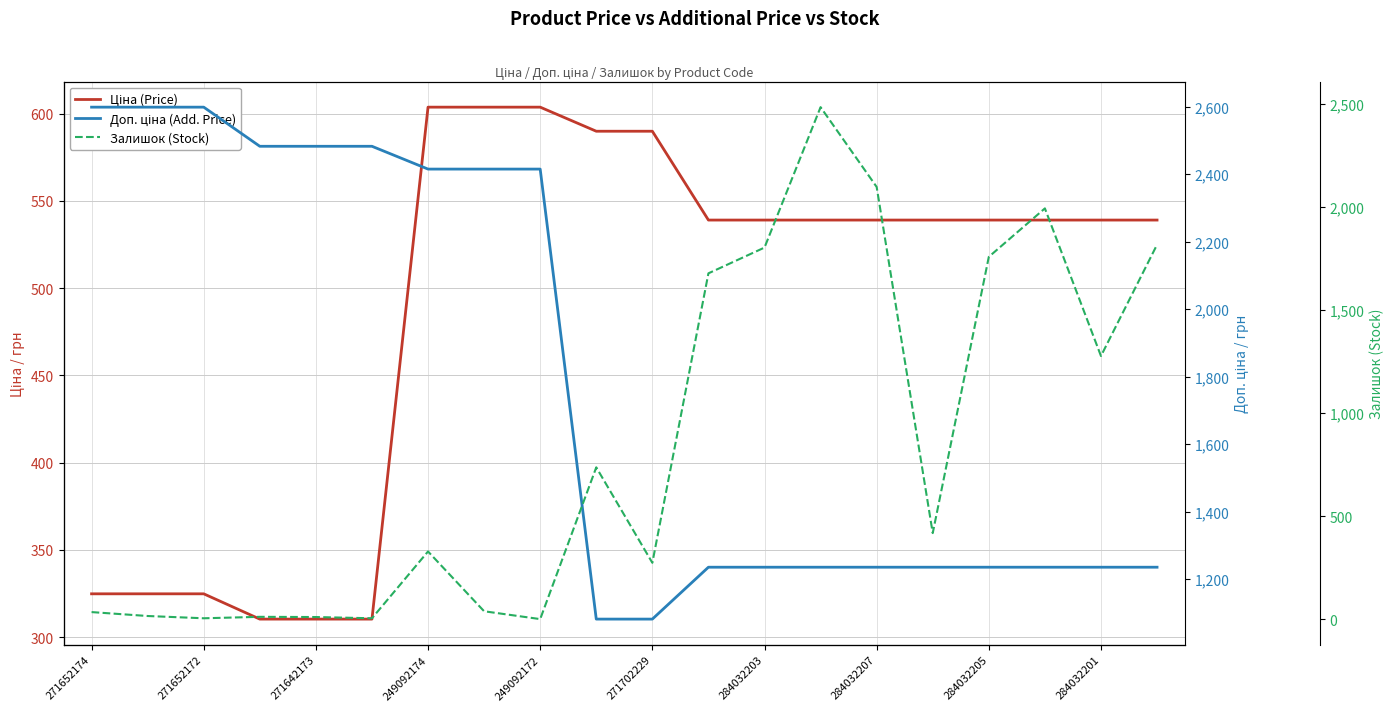

Which category has the highest value in the Залишок (Stock) series?

13